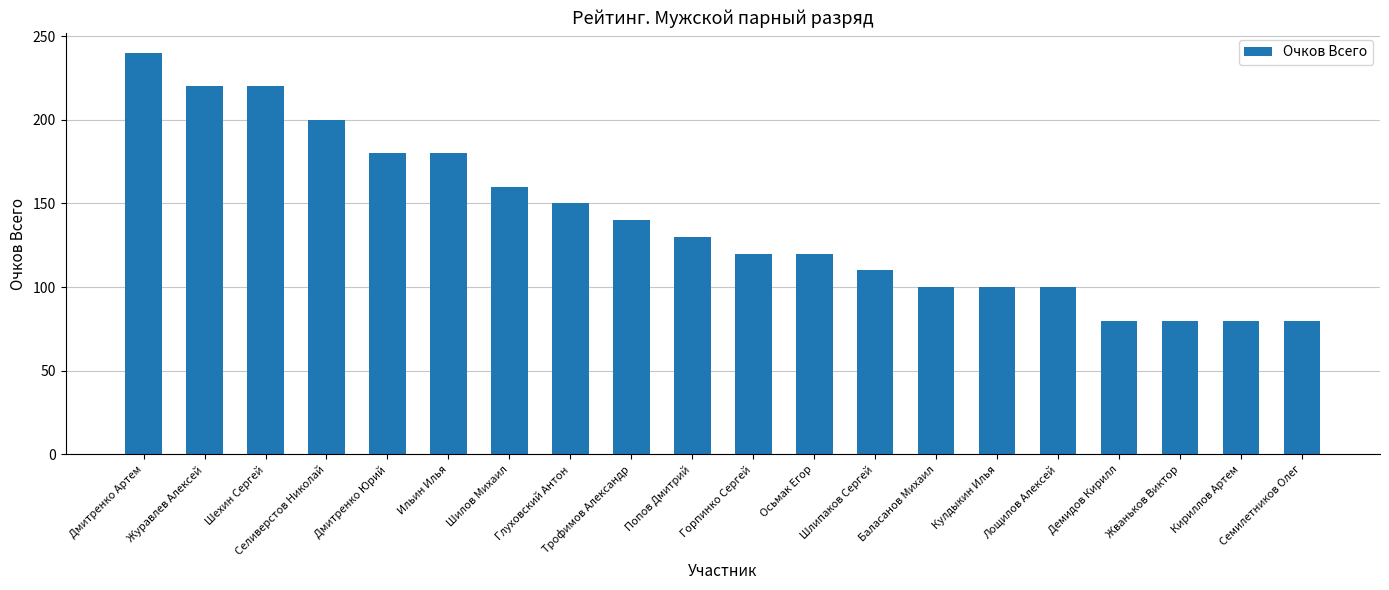

Which has a higher value, Журавлев Алексей or Трофимов Александр?

Журавлев Алексей